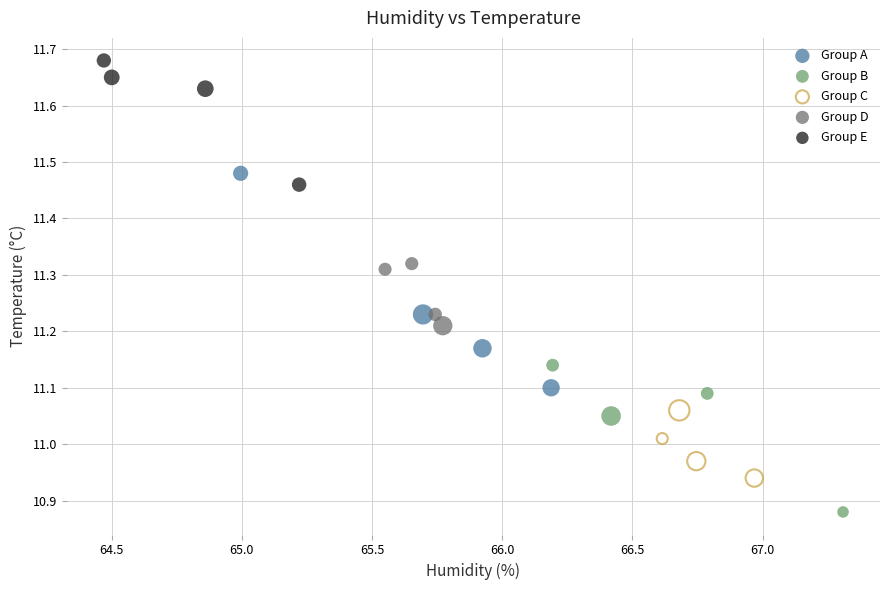

What are all the series names shown in the legend?

Group A, Group B, Group C, Group D, Group E